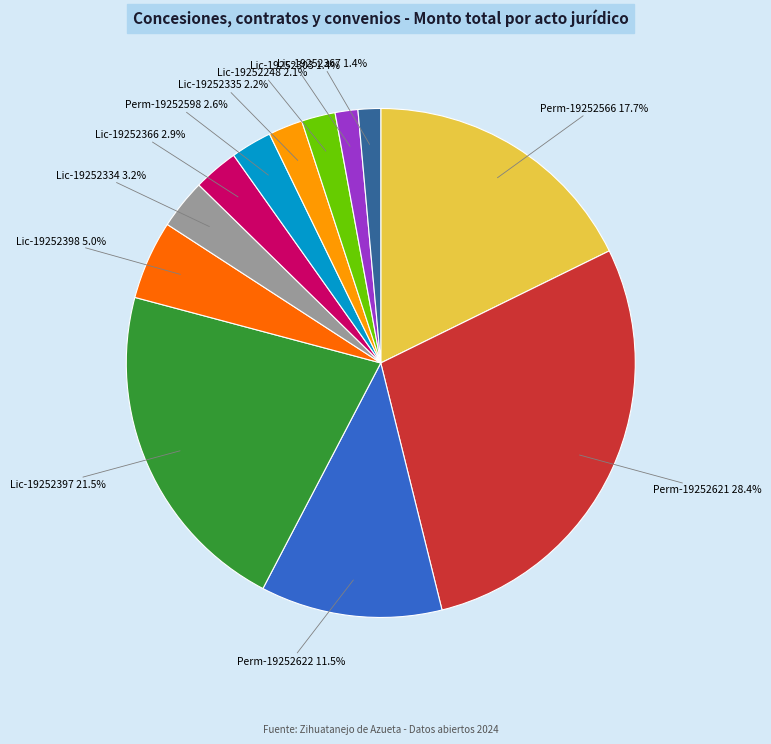

Count the number of slices in the pie.

12